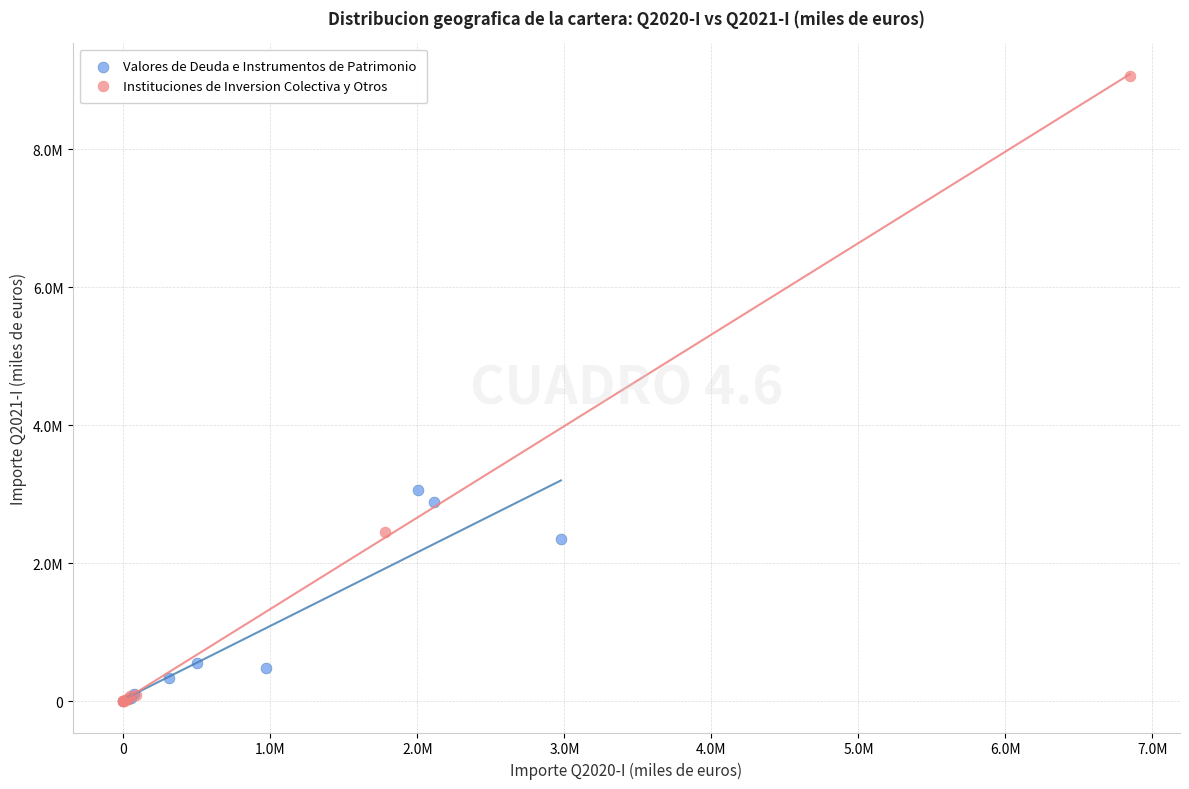

What are all the series names shown in the legend?

Valores de Deuda e Instrumentos de Patrimonio, Instituciones de Inversion Colectiva y Otros